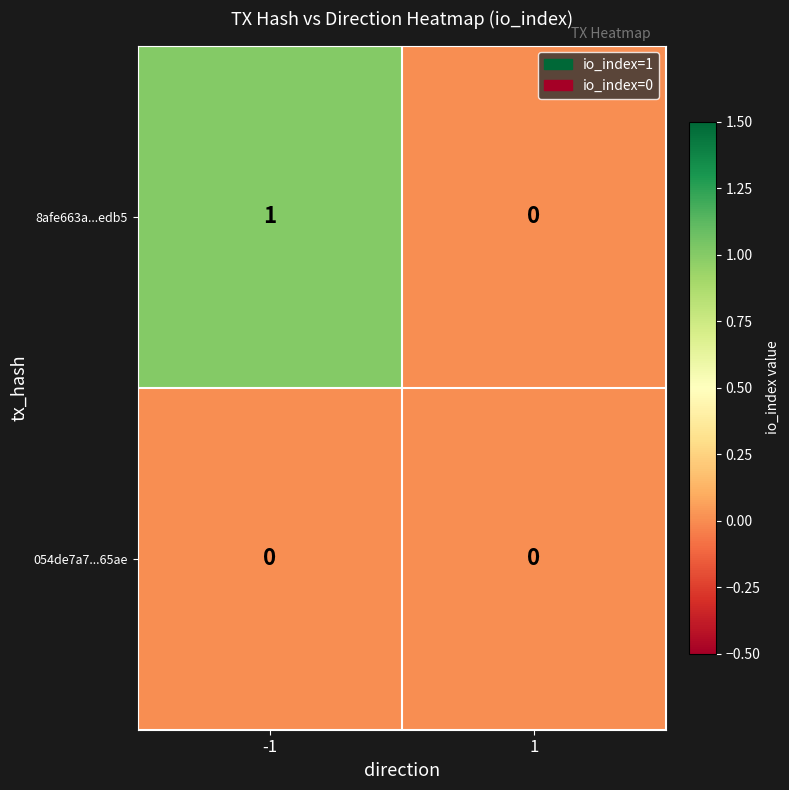

At which category is the sum across all series the highest?

-1